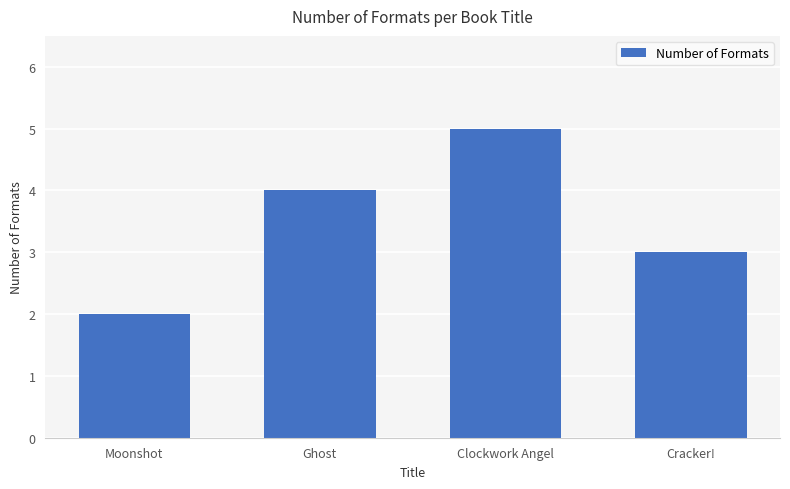

List the labels in order of value, smallest first.

Moonshot, Cracker!, Ghost, Clockwork Angel